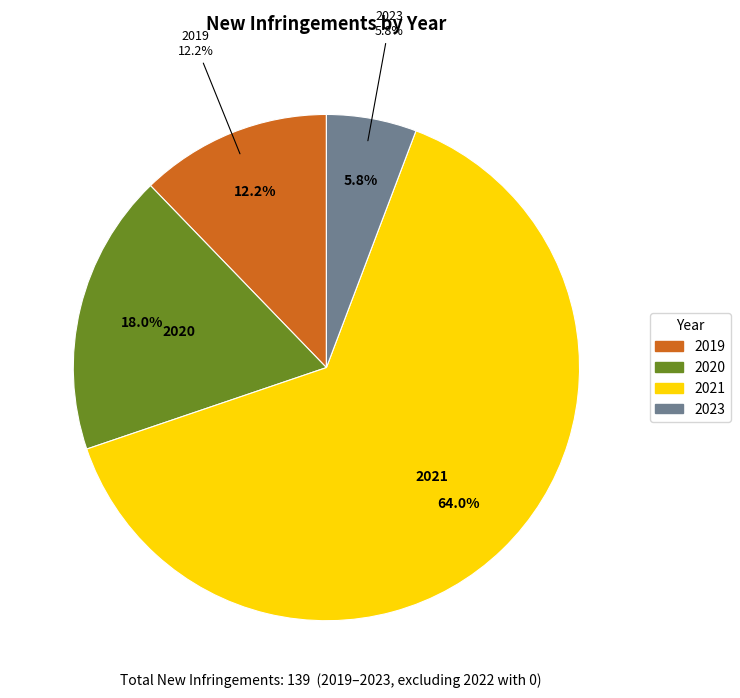

Which category has the biggest portion of the pie?

2021